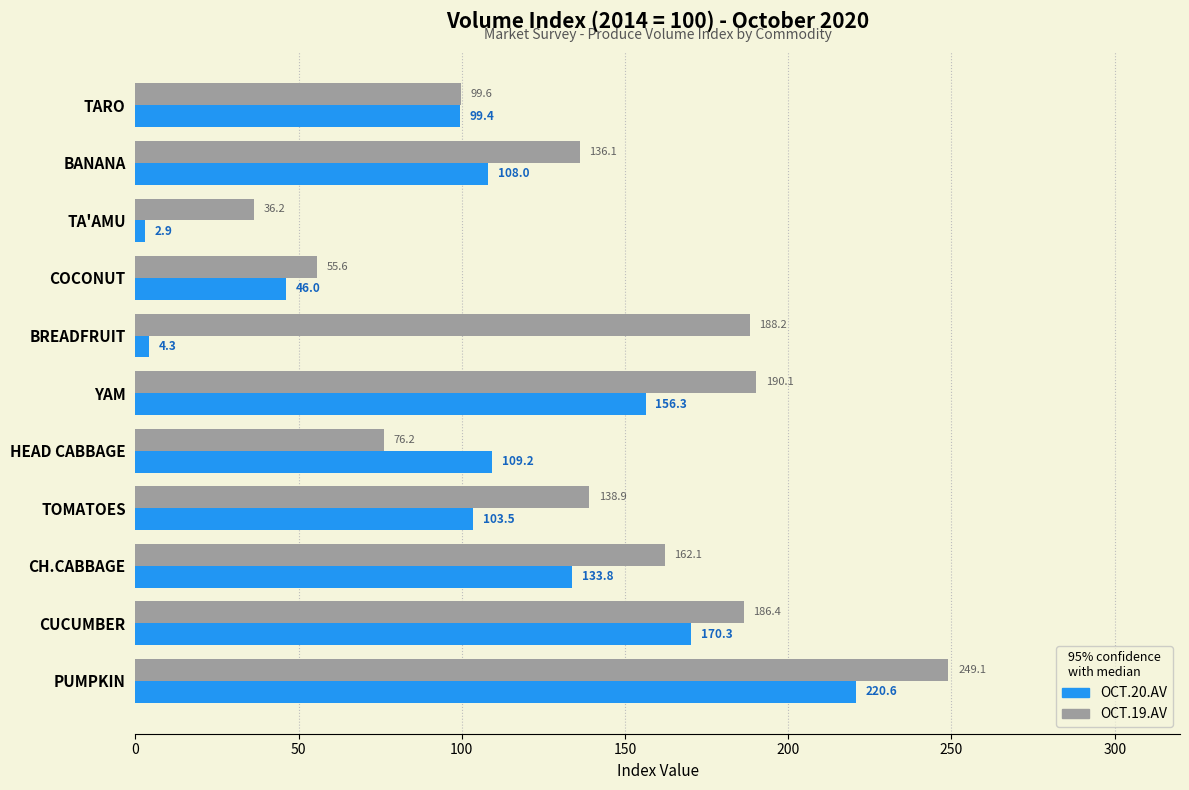

What is the smallest value displayed?

2.9